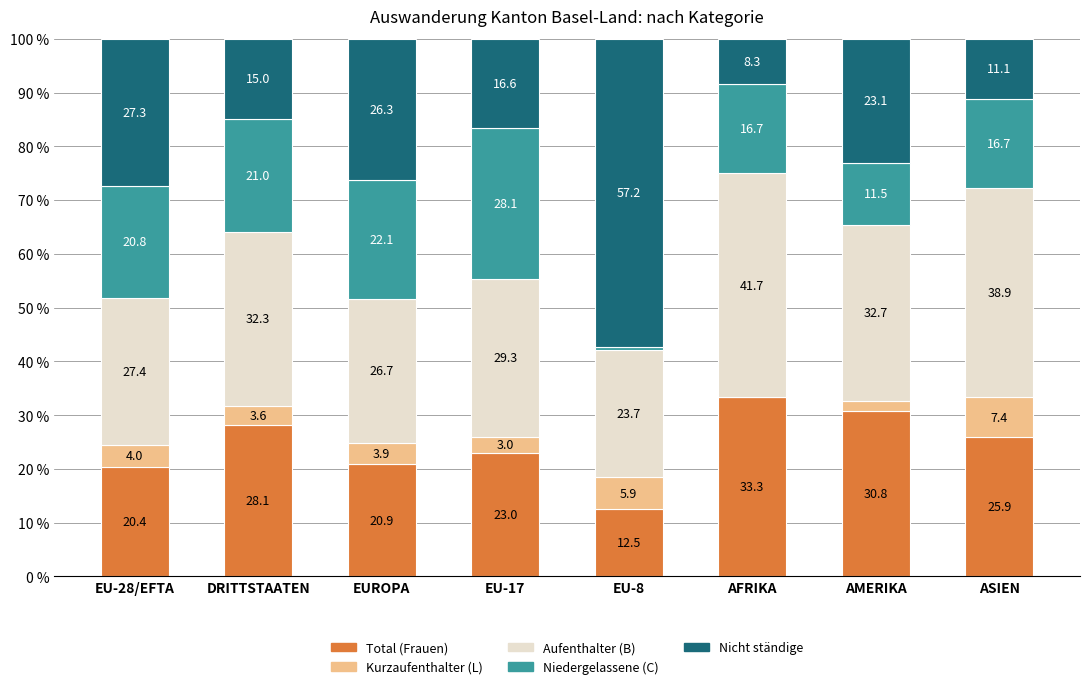

Count the number of data series in this chart.

5